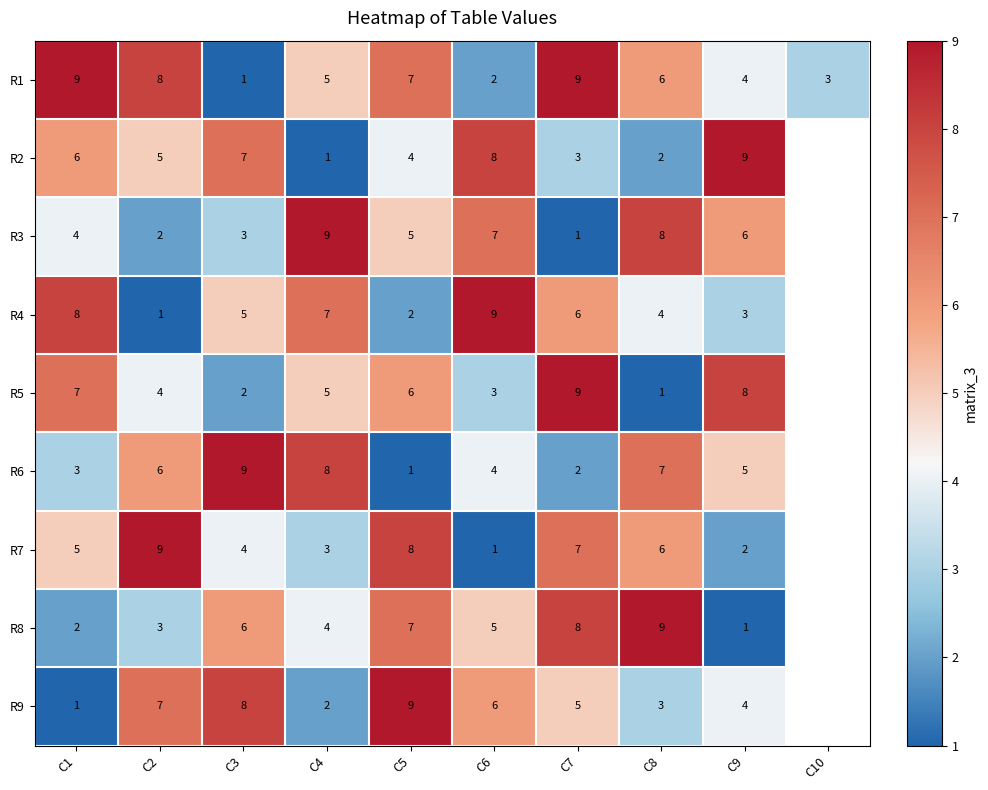

The value of R8 at C9 is 1. True or false?

True